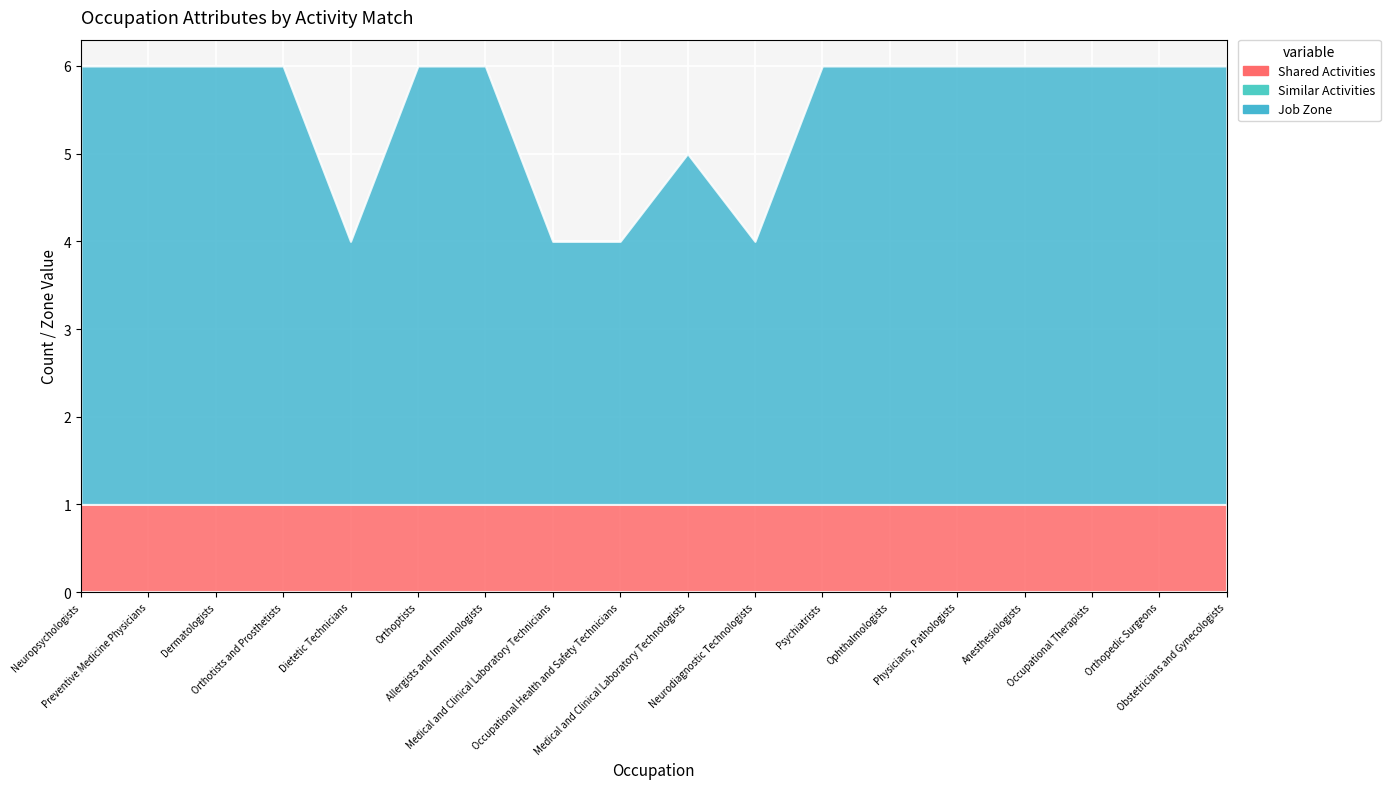

Reading left to right, extract all data points from this chart.

Shared Activities: 1	1	1	1	1	1	1	1	1	1	1	1	1	1	1	1	1	1
Similar Activities: 0	0	0	0	0	0	0	0	0	0	0	0	0	0	0	0	0	0
Job Zone: 5	5	5	5	3	5	5	3	3	4	3	5	5	5	5	5	5	5